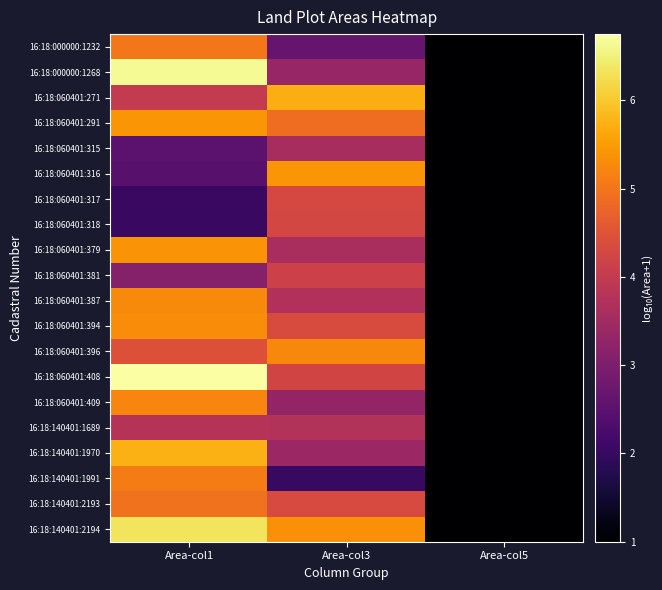

At Area-col1, list the series in order from smallest to largest.

16:18:060401:317, 16:18:060401:318, 16:18:060401:316, 16:18:060401:315, 16:18:060401:381, 16:18:140401:1689, 16:18:060401:271, 16:18:060401:396, 16:18:140401:2193, 16:18:000000:1232, 16:18:140401:1991, 16:18:060401:409, 16:18:060401:387, 16:18:060401:394, 16:18:060401:379, 16:18:060401:291, 16:18:140401:1970, 16:18:140401:2194, 16:18:000000:1268, 16:18:060401:408